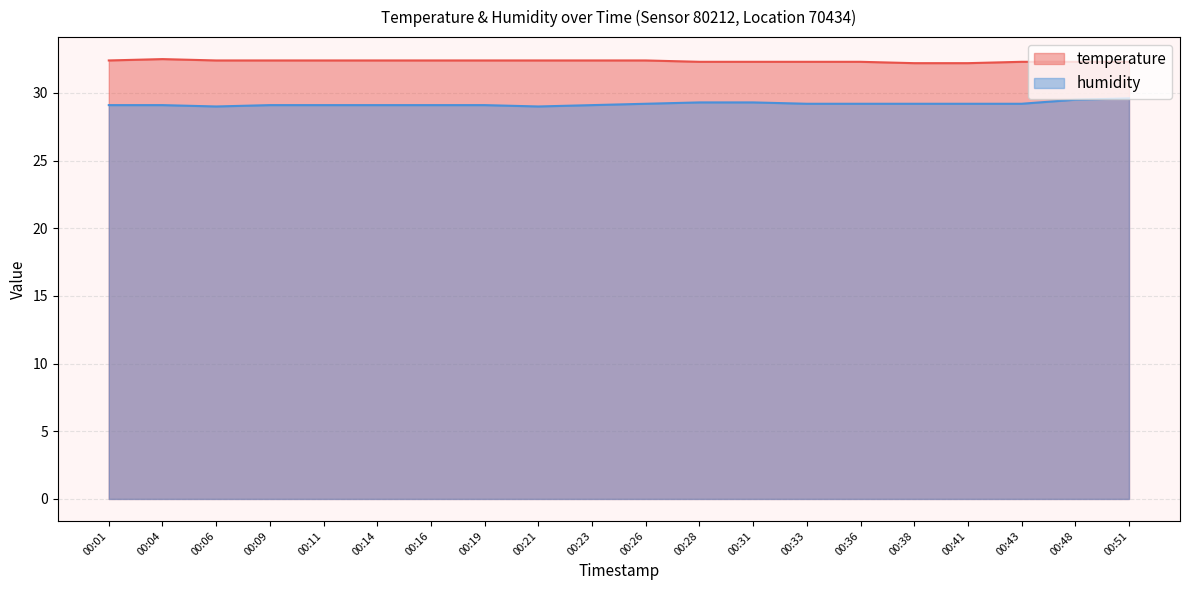

True or false: humidity and temperature intersect in this chart.

False